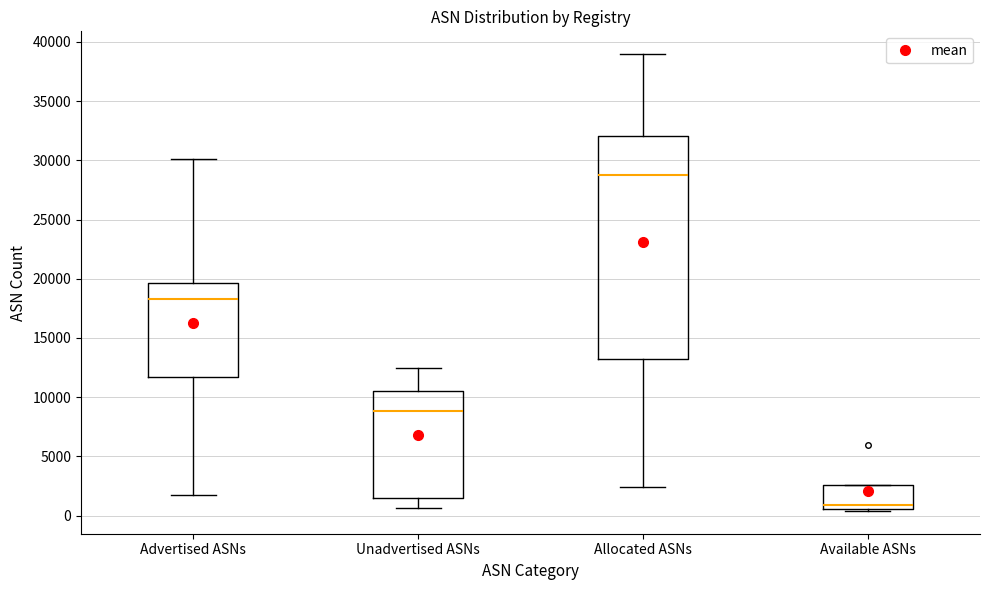

Where is the upper edge of the box for Advertised ASNs on the y-axis? The values are not printed on the chart, so give them approximately, as read against the axis.

19500